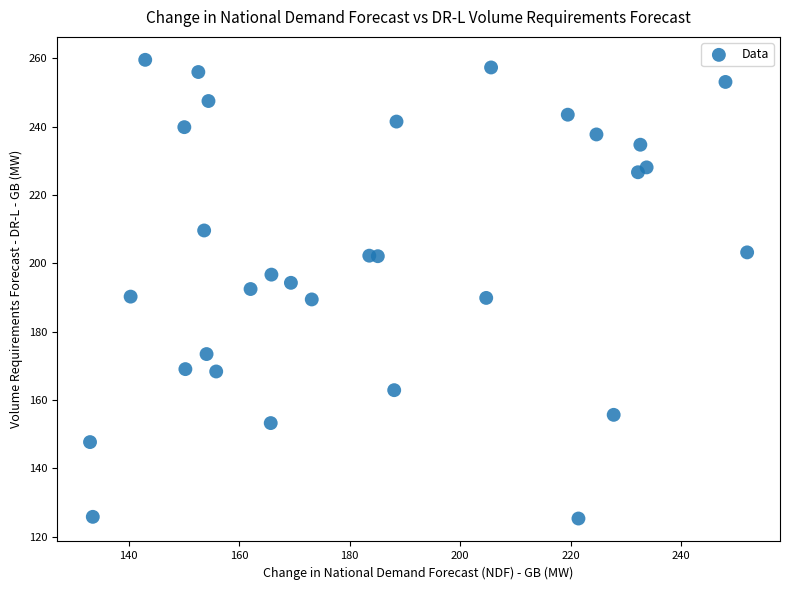

What is the range of X values (max minus min)?

118.9